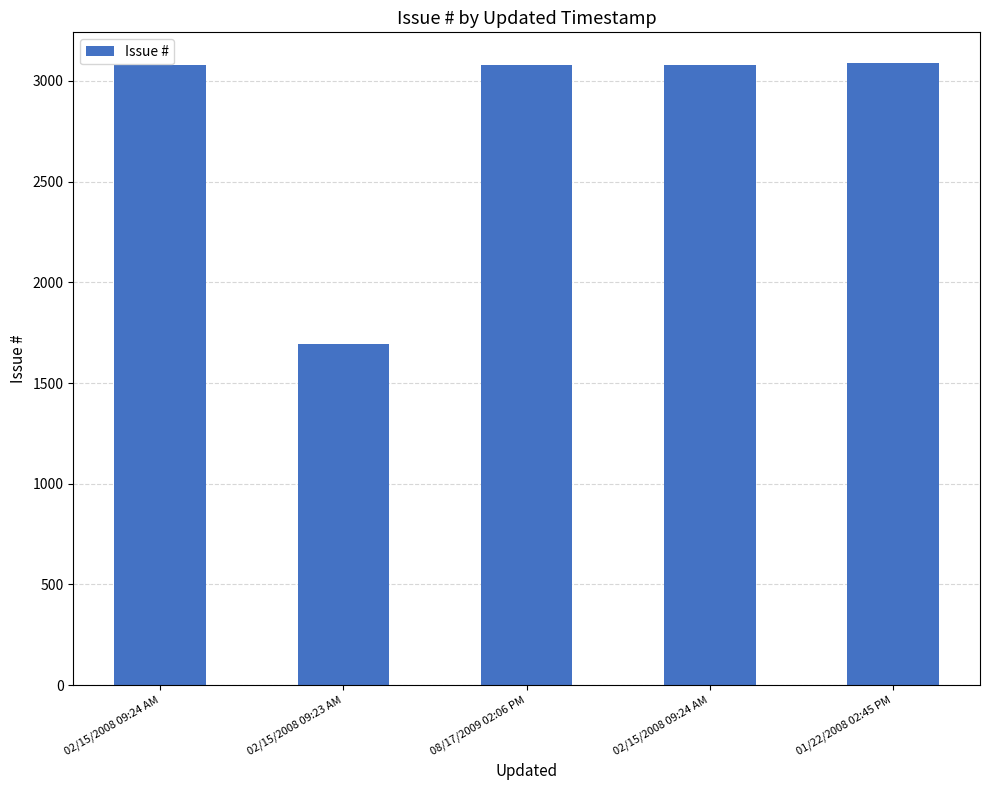

How many bars are there in total?

5